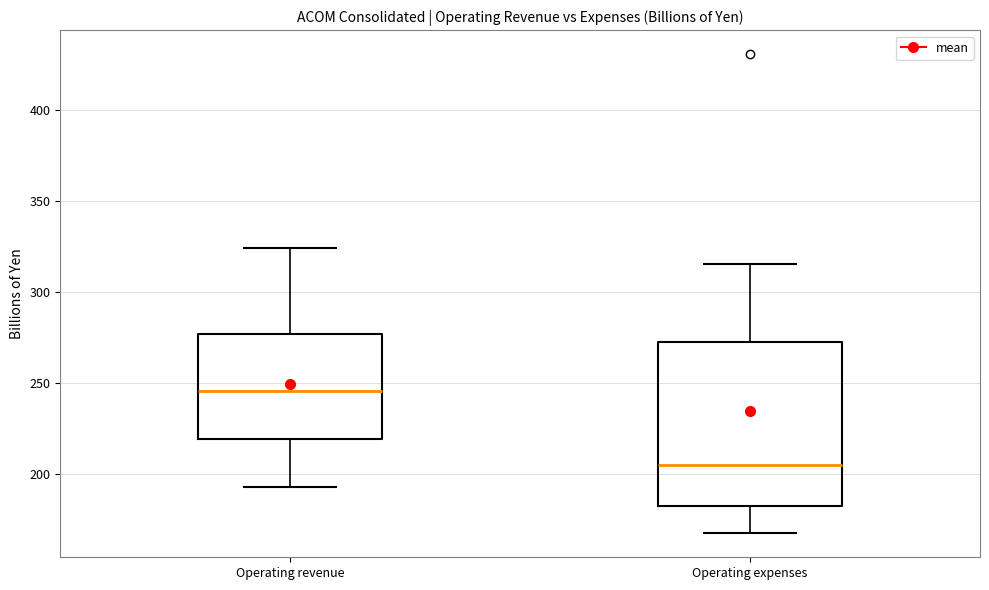

Where is the upper edge of the box for Operating revenue on the y-axis? The values are not printed on the chart, so give them approximately, as read against the axis.

275